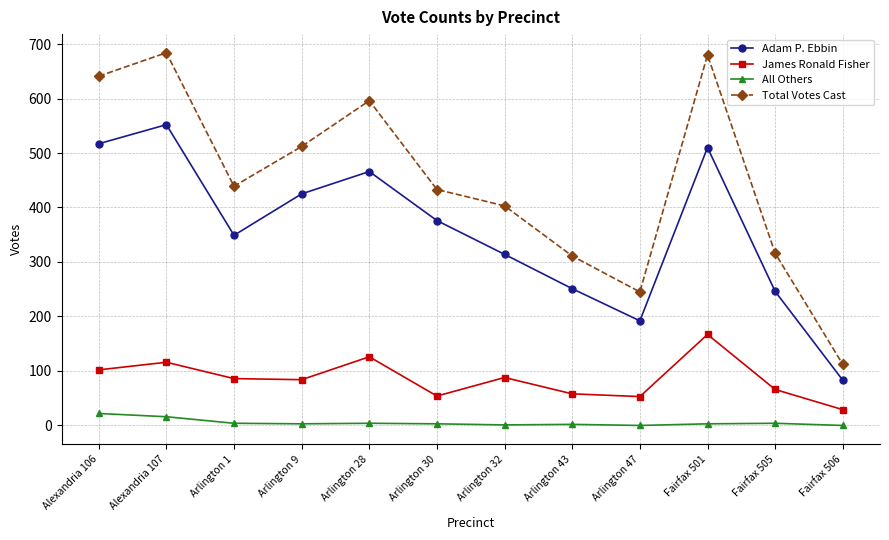

True or false: Adam P. Ebbin and Total Votes Cast cross at least once.

False